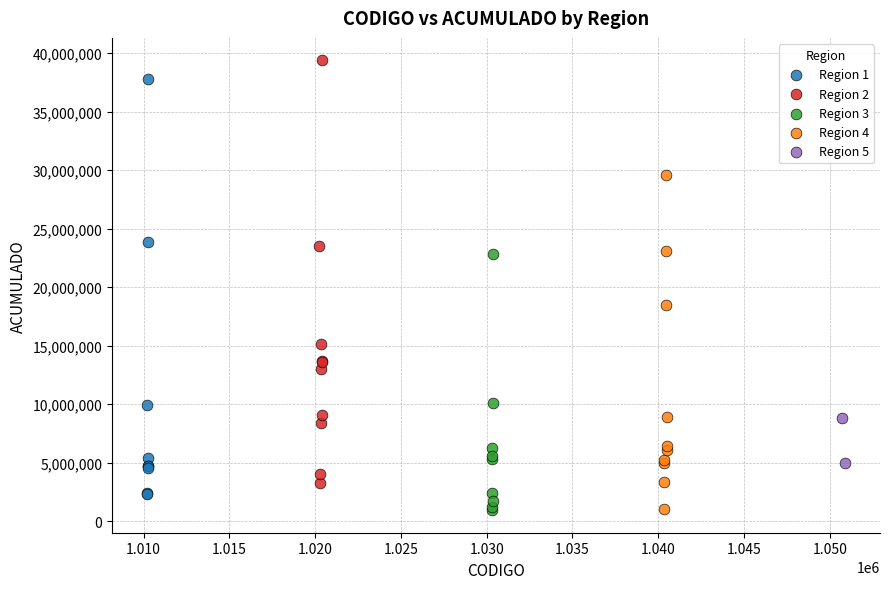

Which series contains the highest Y value?

Region 2